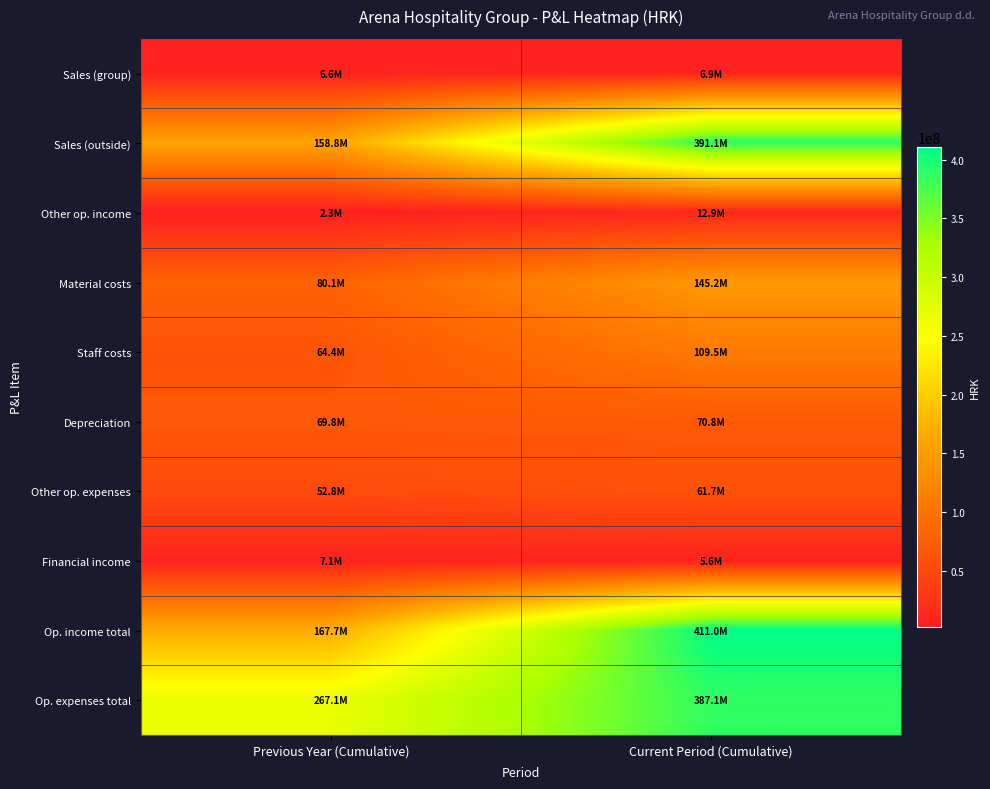

Between Previous Year (Cumulative) and Current Period (Cumulative), which series saw the biggest shift?

Op. income total